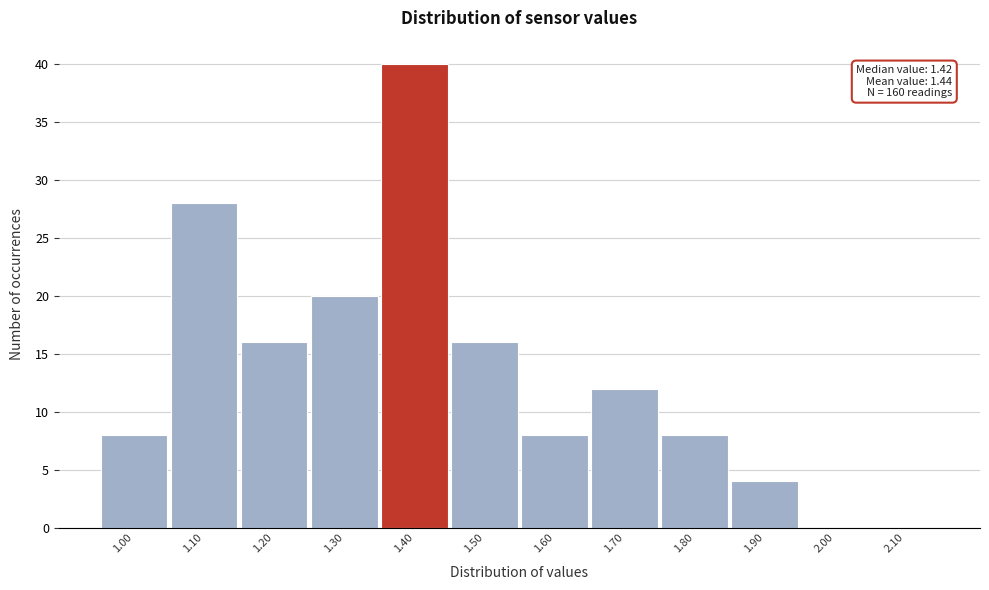

Reading right to left, list all the values displayed in this chart.

2.10=0	2.00=0	1.90=4	1.80=8	1.70=12	1.60=8	1.50=16	1.40=40	1.30=20	1.20=16	1.10=28	1.00=8